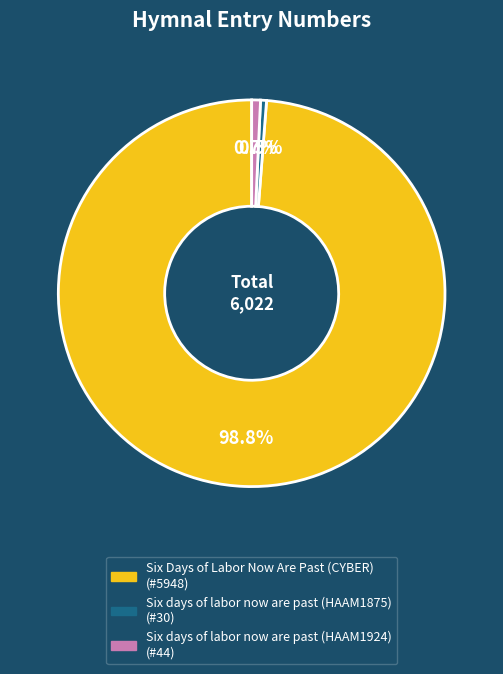

Is there a majority slice in this chart?

Yes